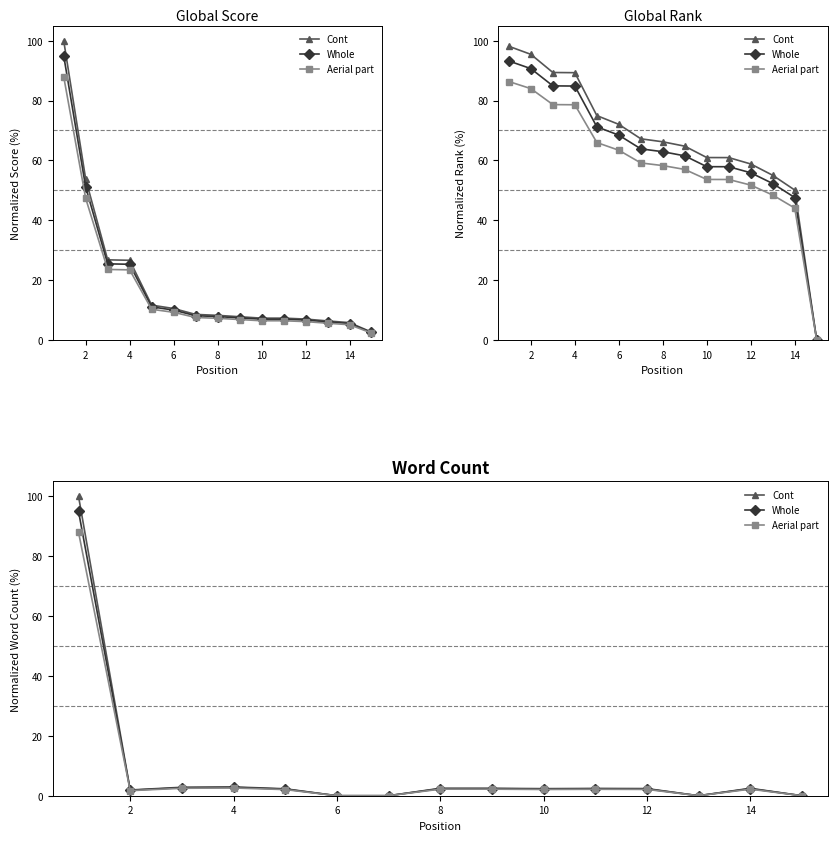

What is the sum of all Cont values?

124.7